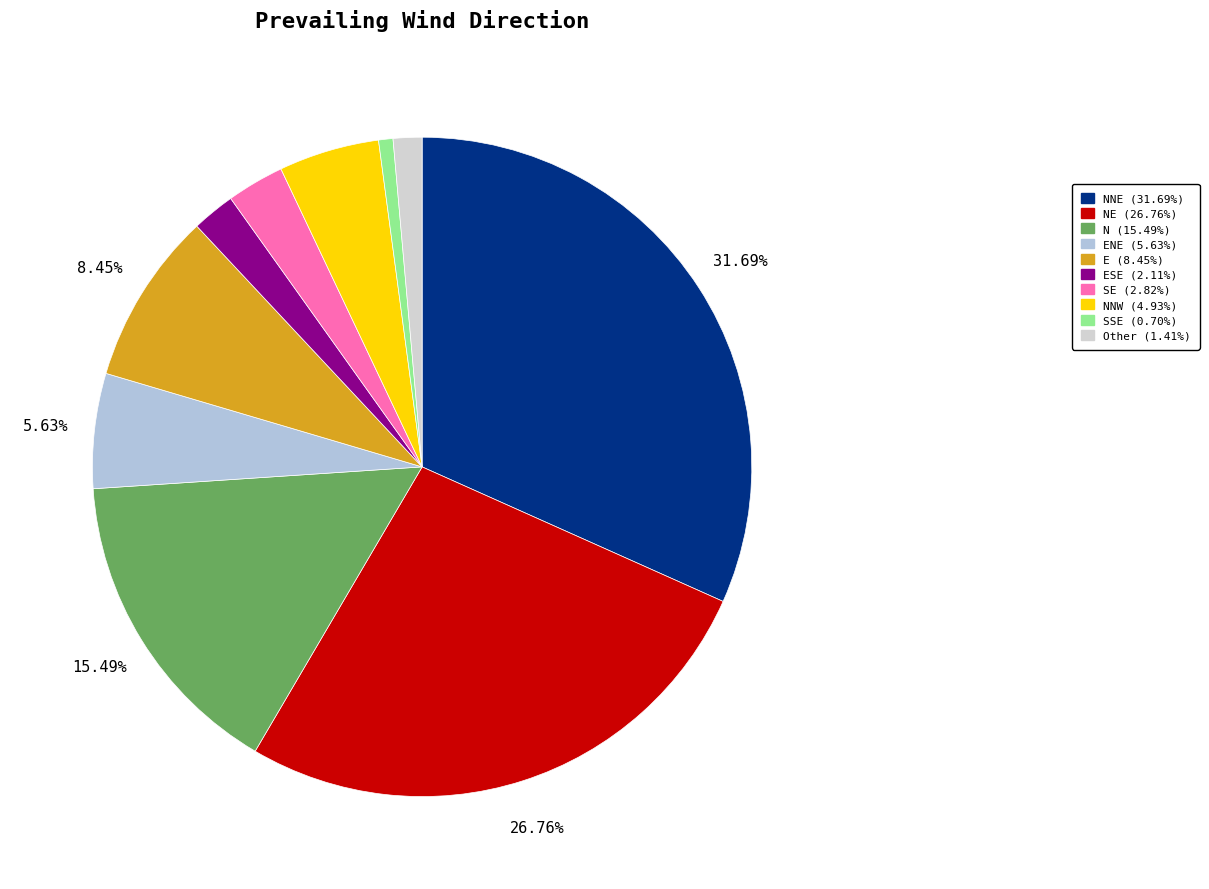

To the nearest percent, what is the average slice percentage?

10%